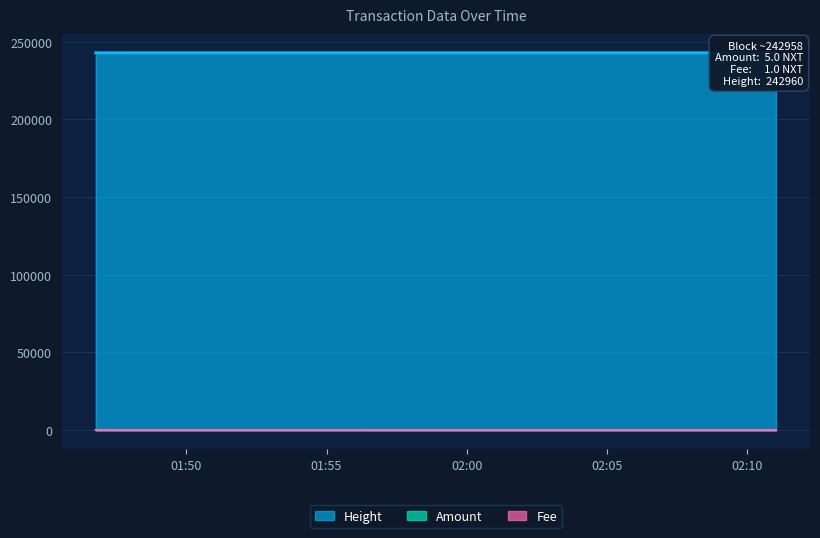

True or false: Amount has a value of -2 at 2016-06-21 02:11:02.

False